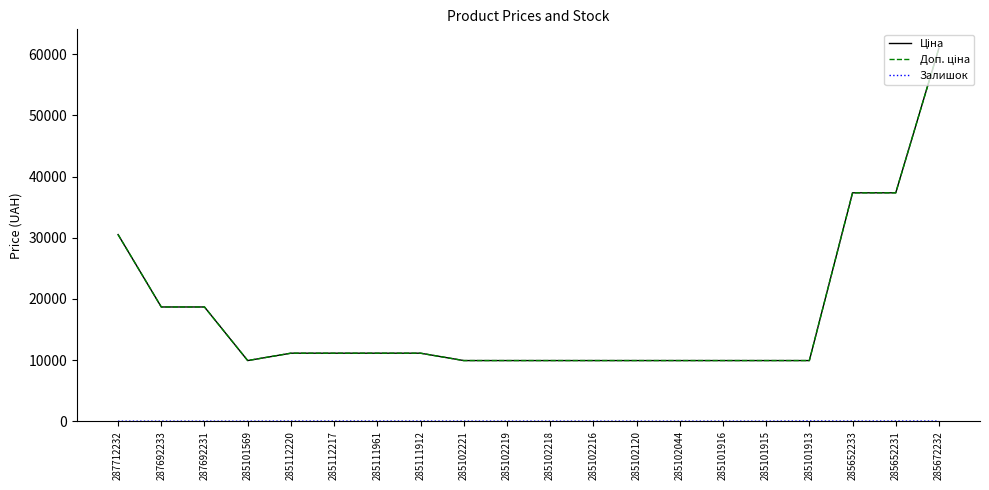

At which category is the sum across all series the highest?

285672232